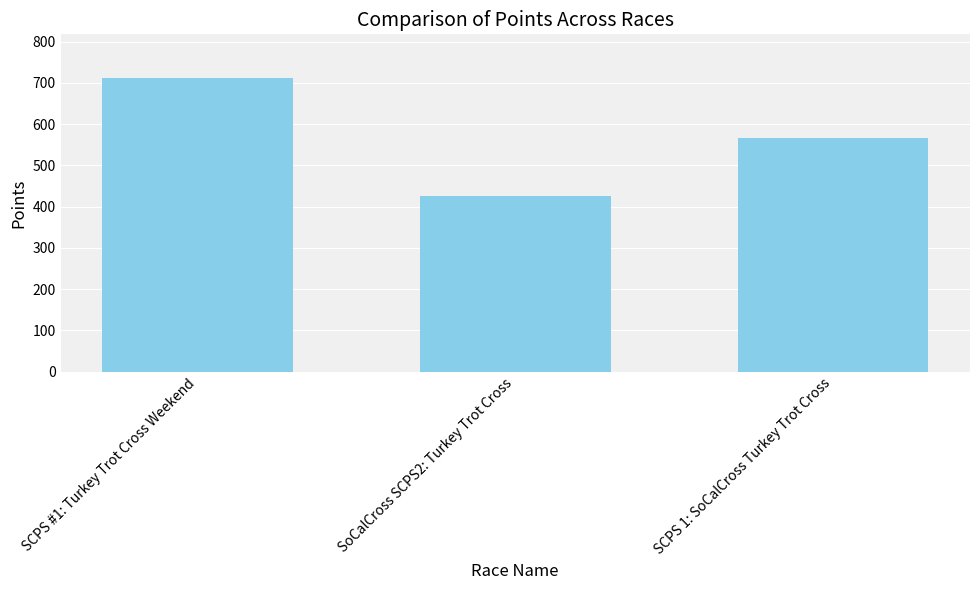

True or false: the data shows 328.4 at SCPS #1: Turkey Trot Cross Weekend.

False